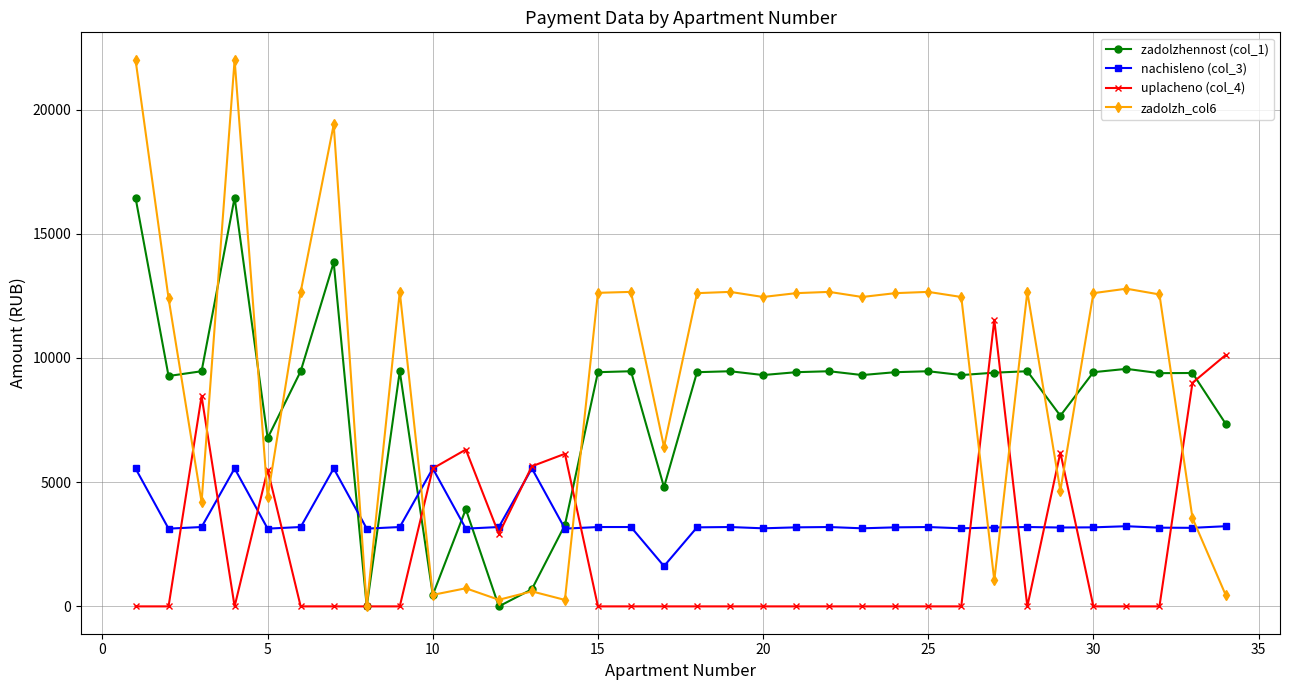

What are all the series names shown in the legend?

zadolzhennost (col_1), nachisleno (col_3), uplacheno (col_4), zadolzh_col6